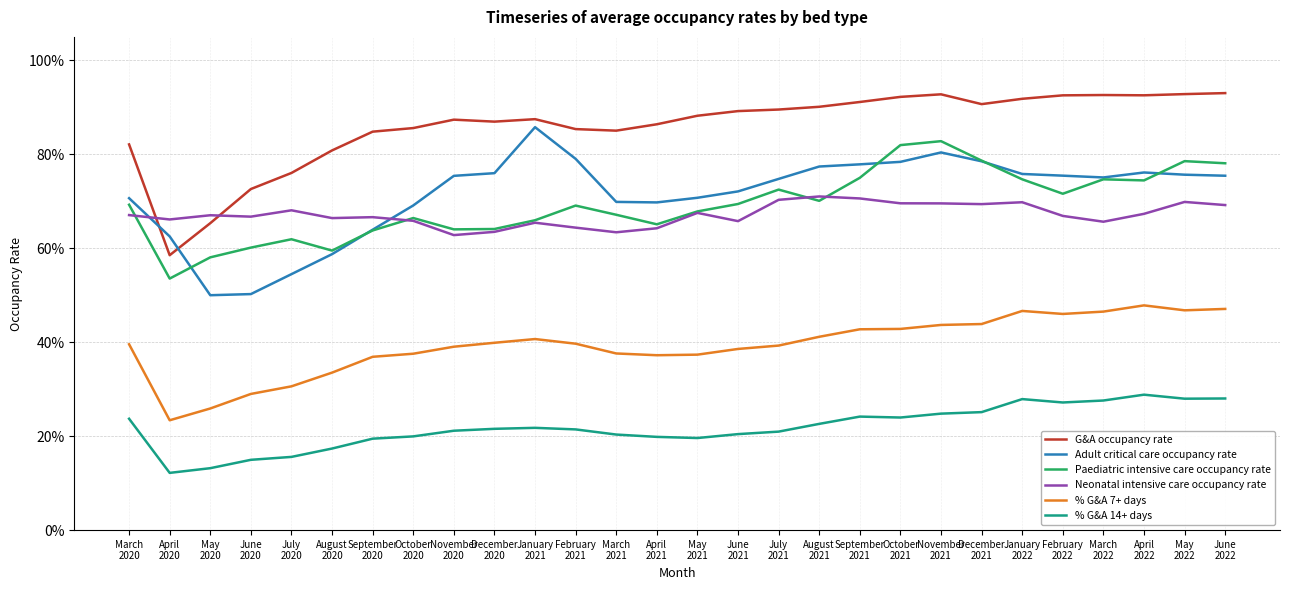

What is the difference between the highest and lowest values at September
2020?

0.7